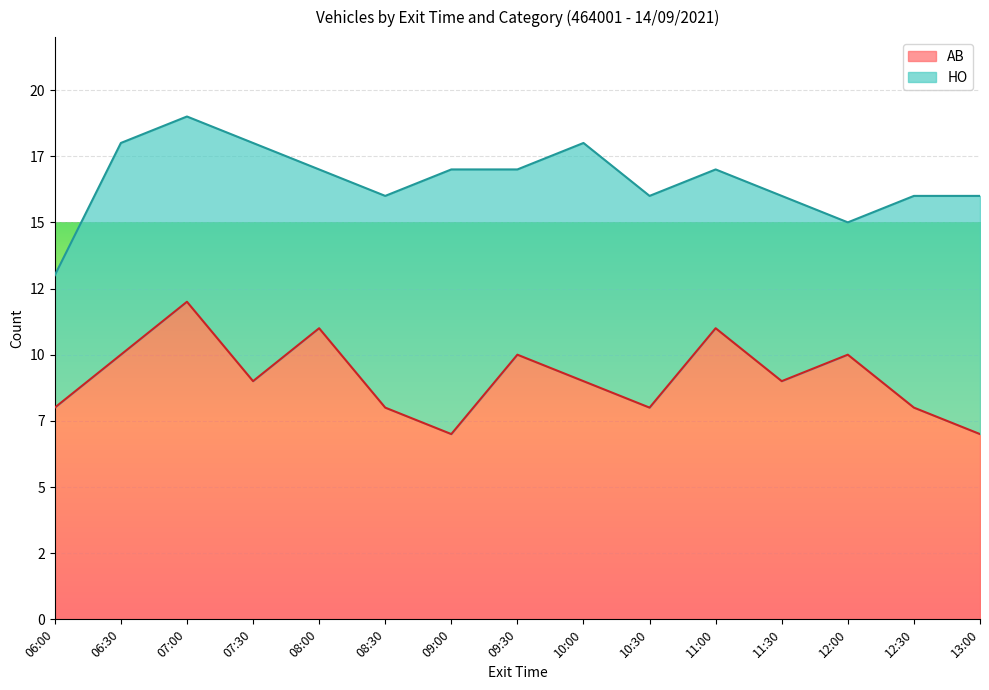

Approximately how many times larger is the value at 11:30 compared to 11:00?

0.8